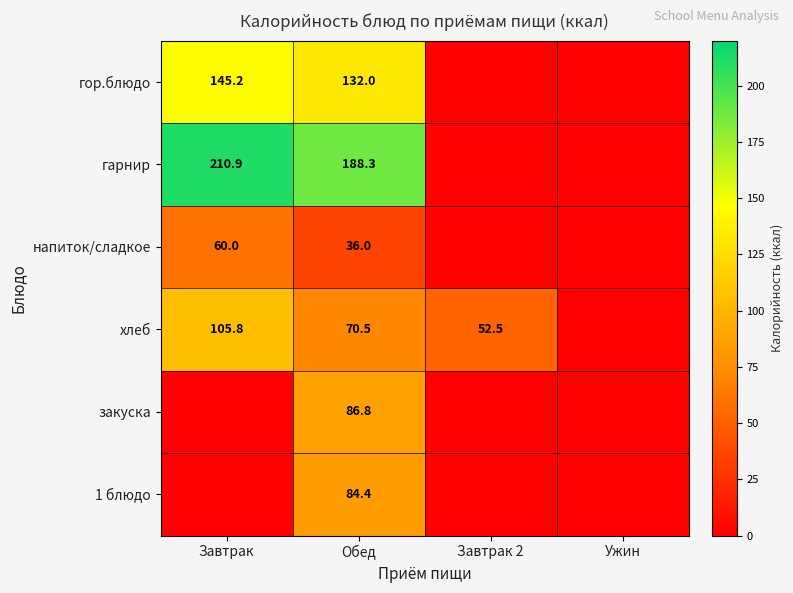

Is the value of гарнир at Завтрак greater than the value of хлеб at Завтрак?

Yes